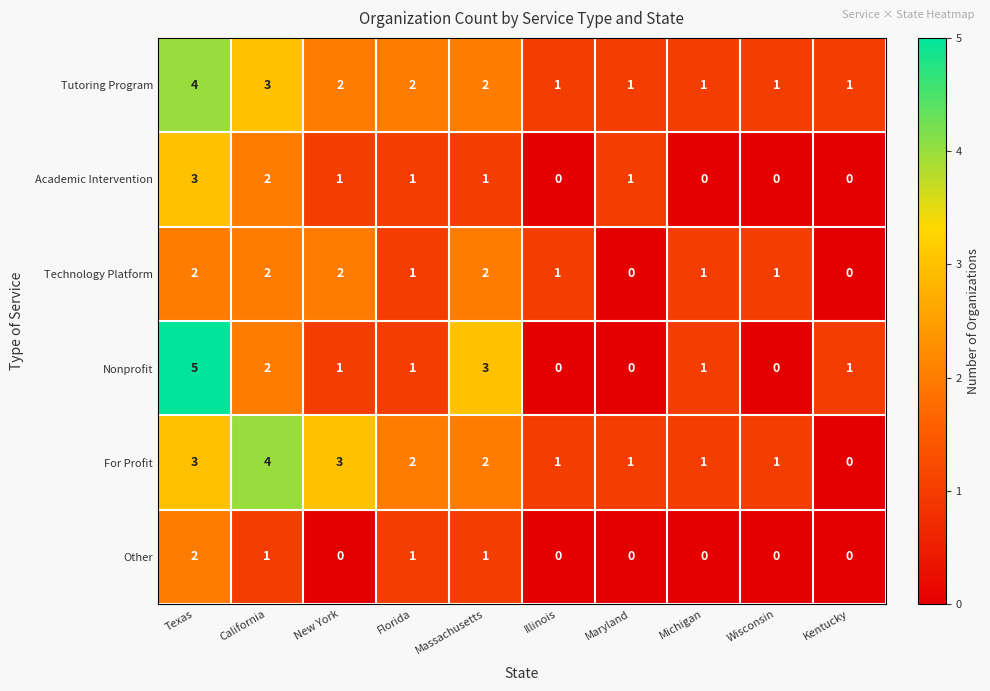

What is the total value across all series at Maryland?

3